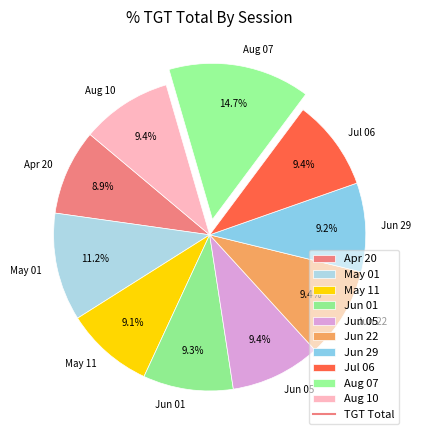

Combined, what portion of the pie is Apr 20 and Jun 22?

18.3%